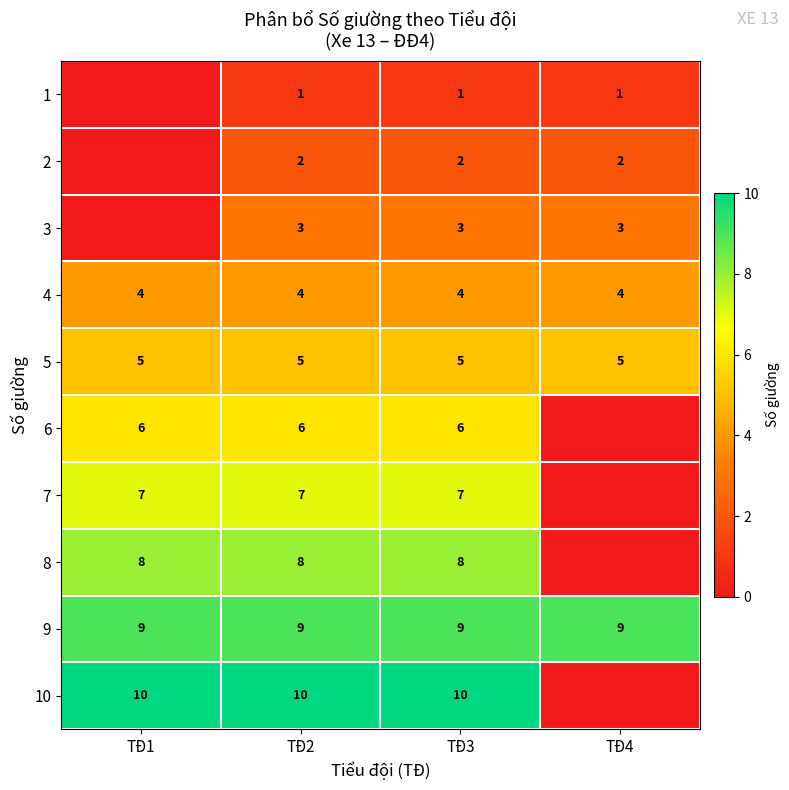

At which category is the sum across all series the highest?

TĐ2